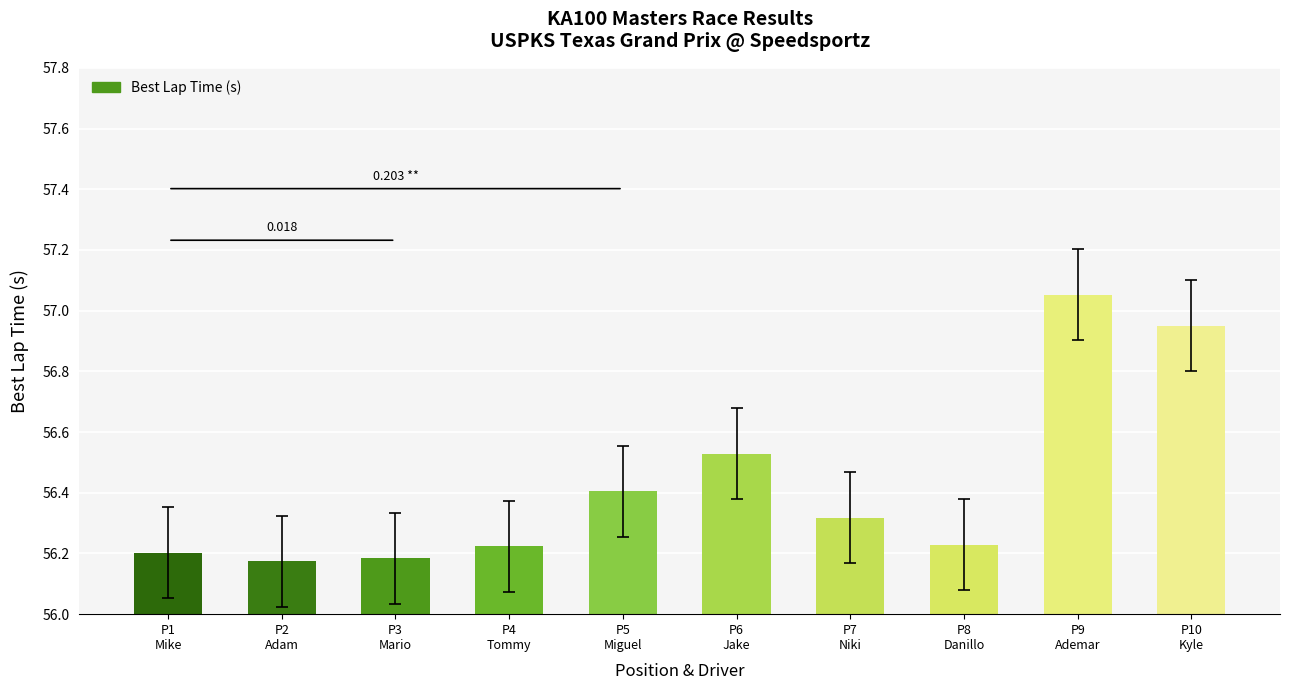

List the labels in order of value, smallest first.

P2
Adam, P3
Mario, P1
Mike, P4
Tommy, P8
Danillo, P7
Niki, P5
Miguel, P6
Jake, P10
Kyle, P9
Ademar